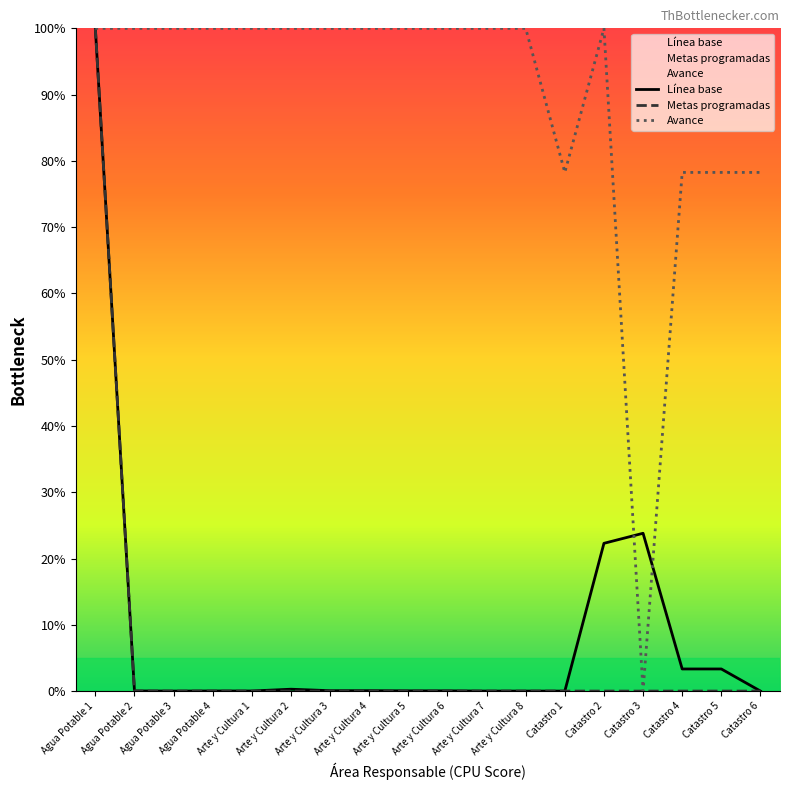

At which label does Avance reach its minimum?

Catastro 3